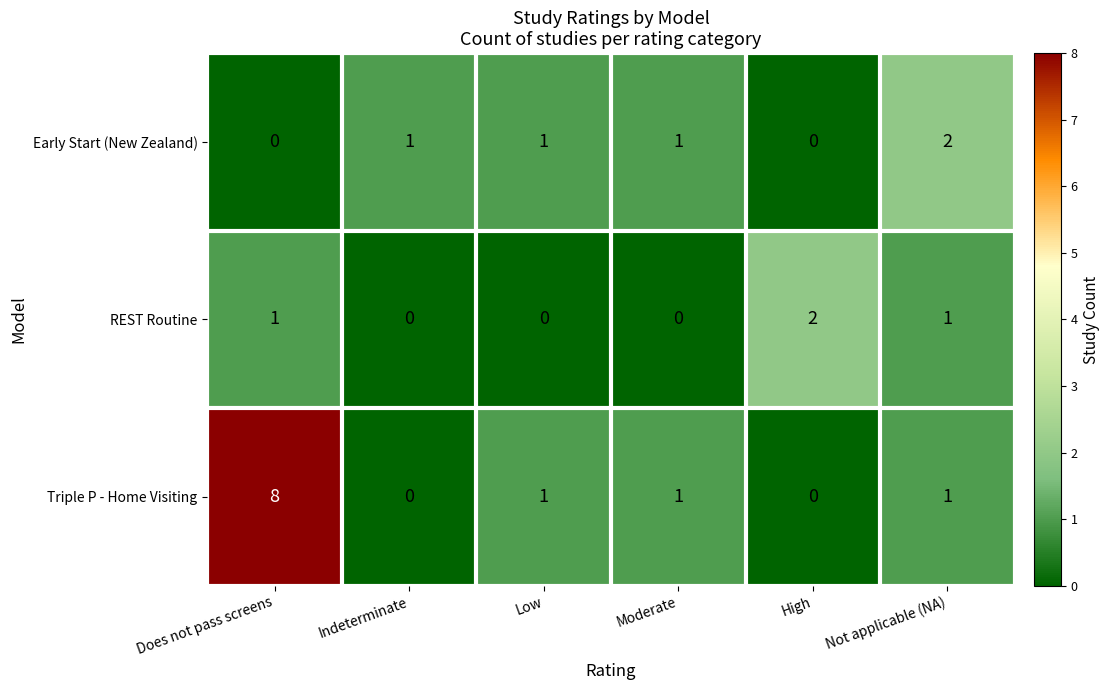

Reading left to right, what are all the values shown in this chart?

Early Start (New Zealand): 0	1	1	1	0	2
REST Routine: 1	0	0	0	2	1
Triple P - Home Visiting: 8	0	1	1	0	1